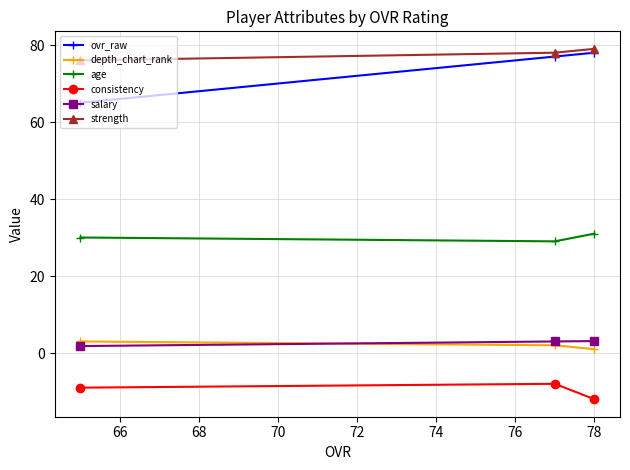

What is the lowest value of the ovr_raw series?

65.0